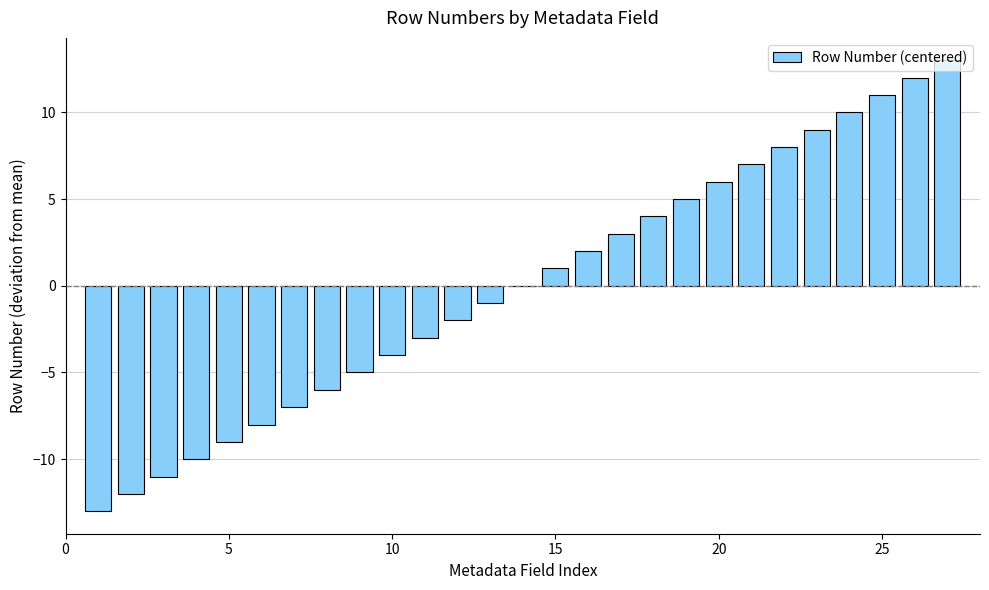

What is the maximum value shown in the chart?

13